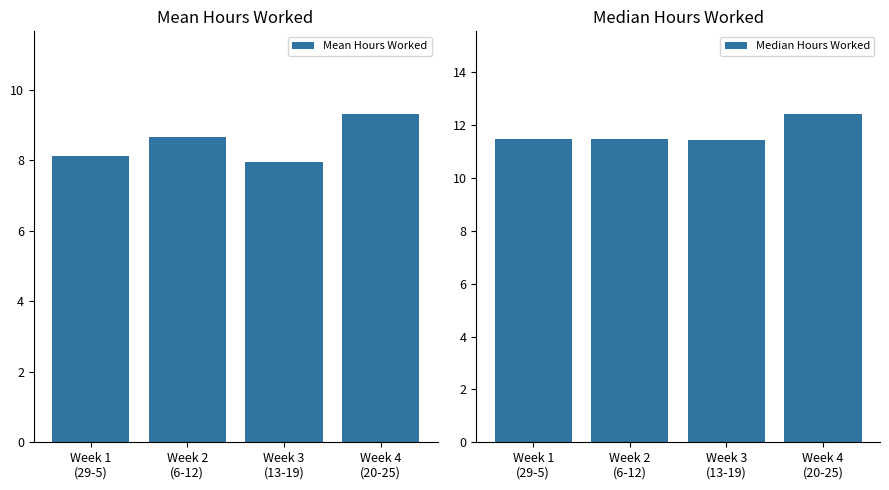

What is the difference between the second highest and second lowest values in the Mean Hours Worked series?

0.5